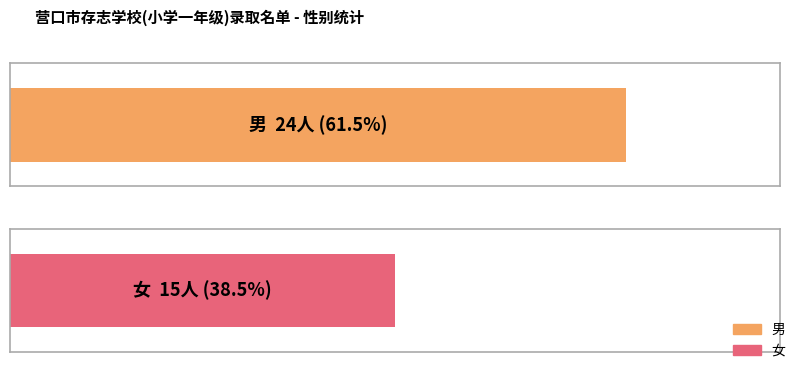

What are all the series names shown in the legend?

男, 女